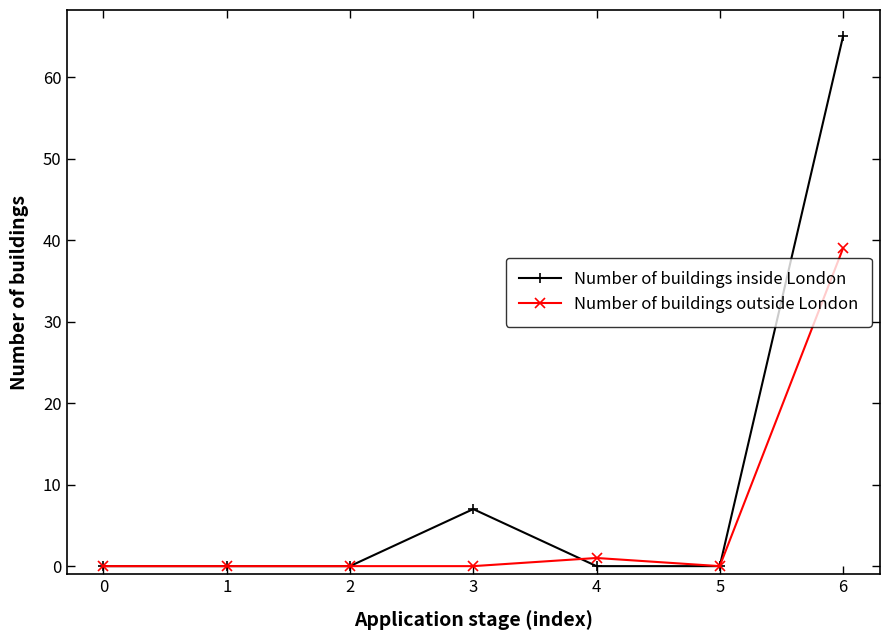

Reading left to right, what are all the values shown in this chart?

Number of buildings inside London: 0	0	0	7	0	0	65
Number of buildings outside London: 0	0	0	0	1	0	39